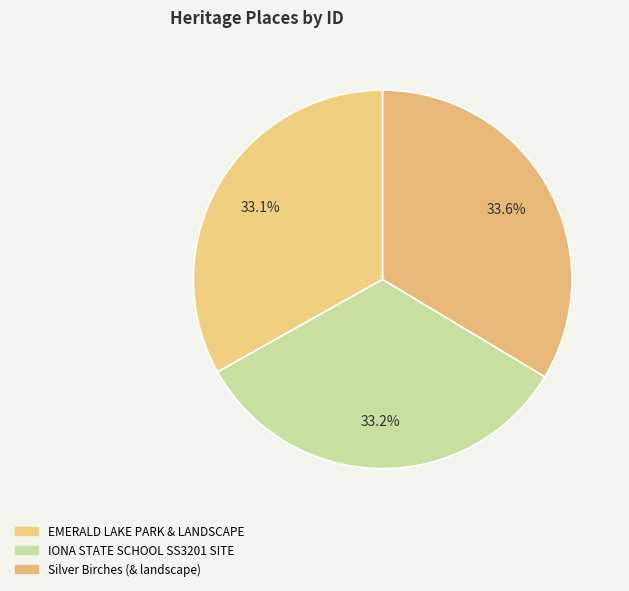

Which category has the biggest portion of the pie?

Silver Birches (& landscape)